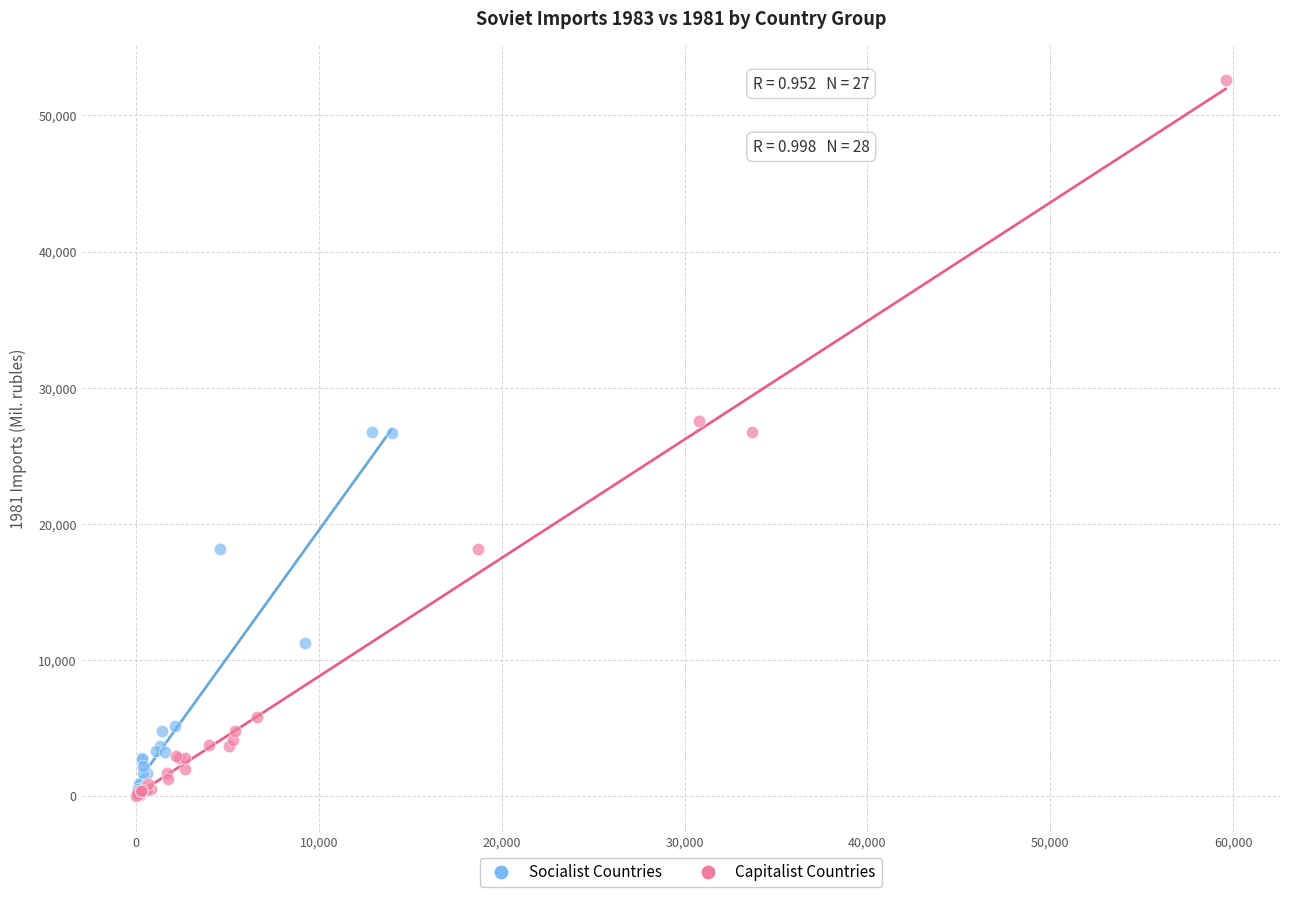

What are all the series names shown in the legend?

Socialist Countries, Capitalist Countries